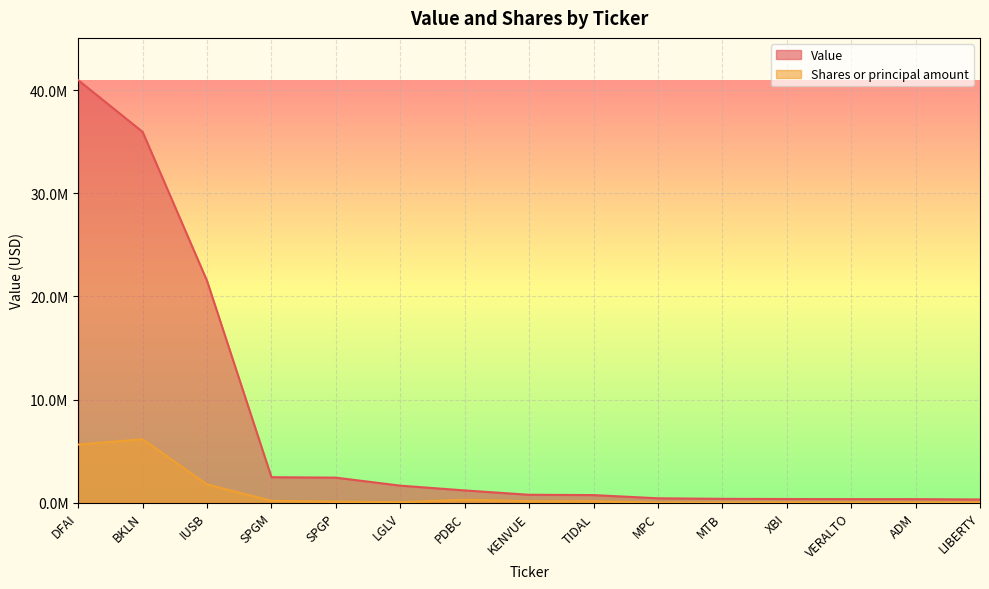

How many values in the Value series exceed 760791?

7